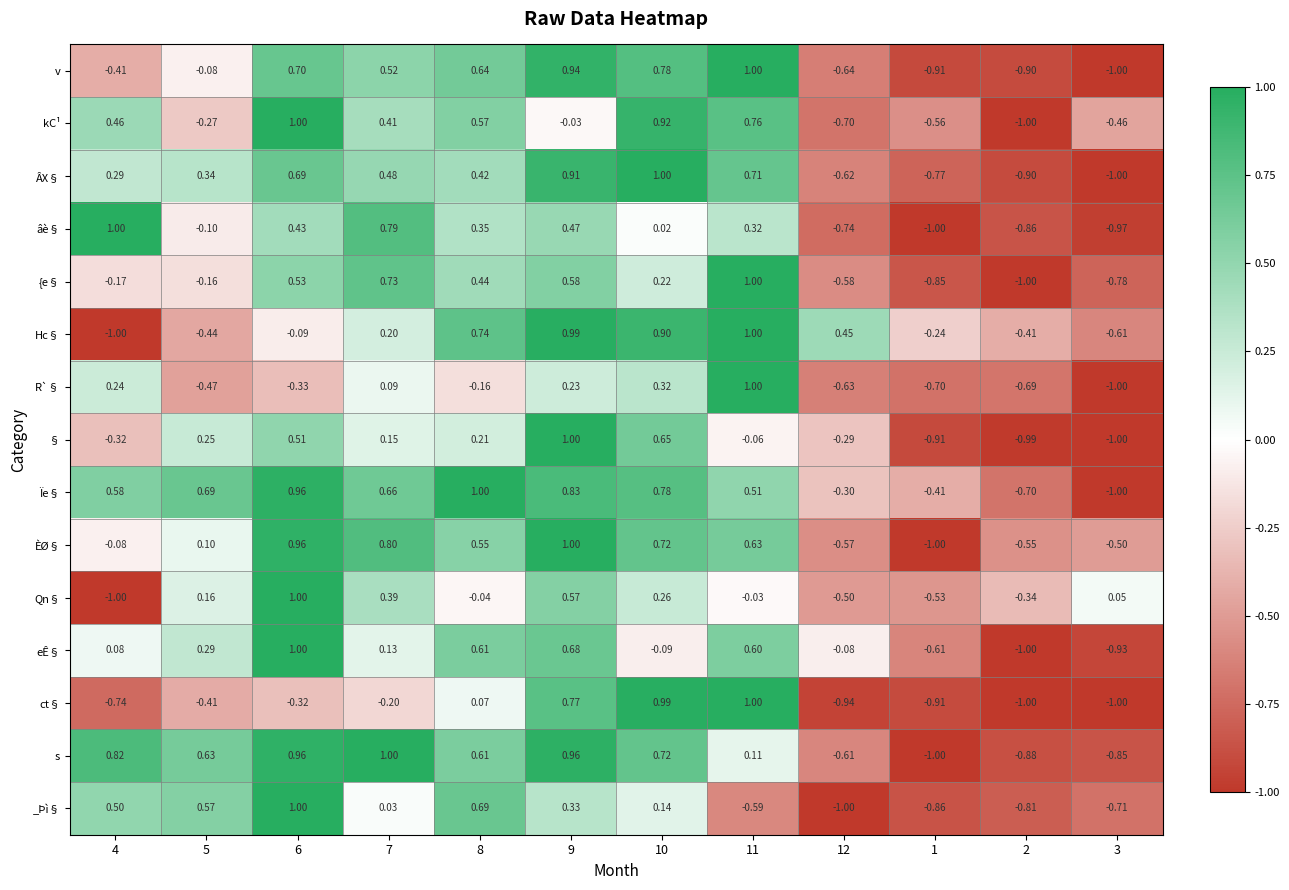

Count the number of data series in this chart.

15